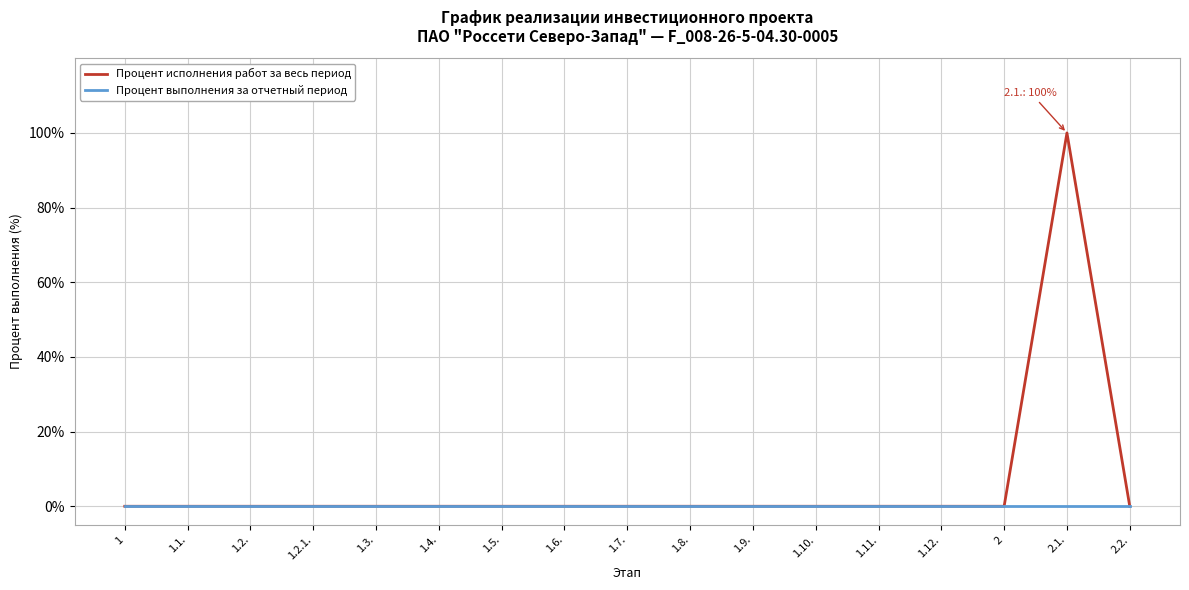

The value of Процент исполнения работ за весь период at 2.1. is 50. True or false?

False